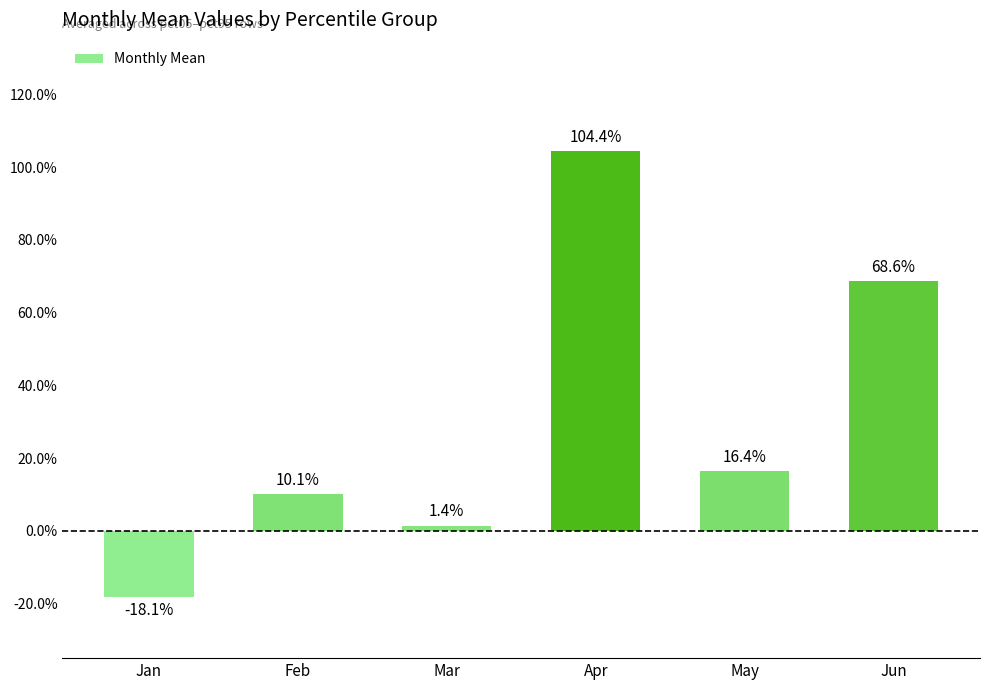

Does the chart contain any negative values?

Yes